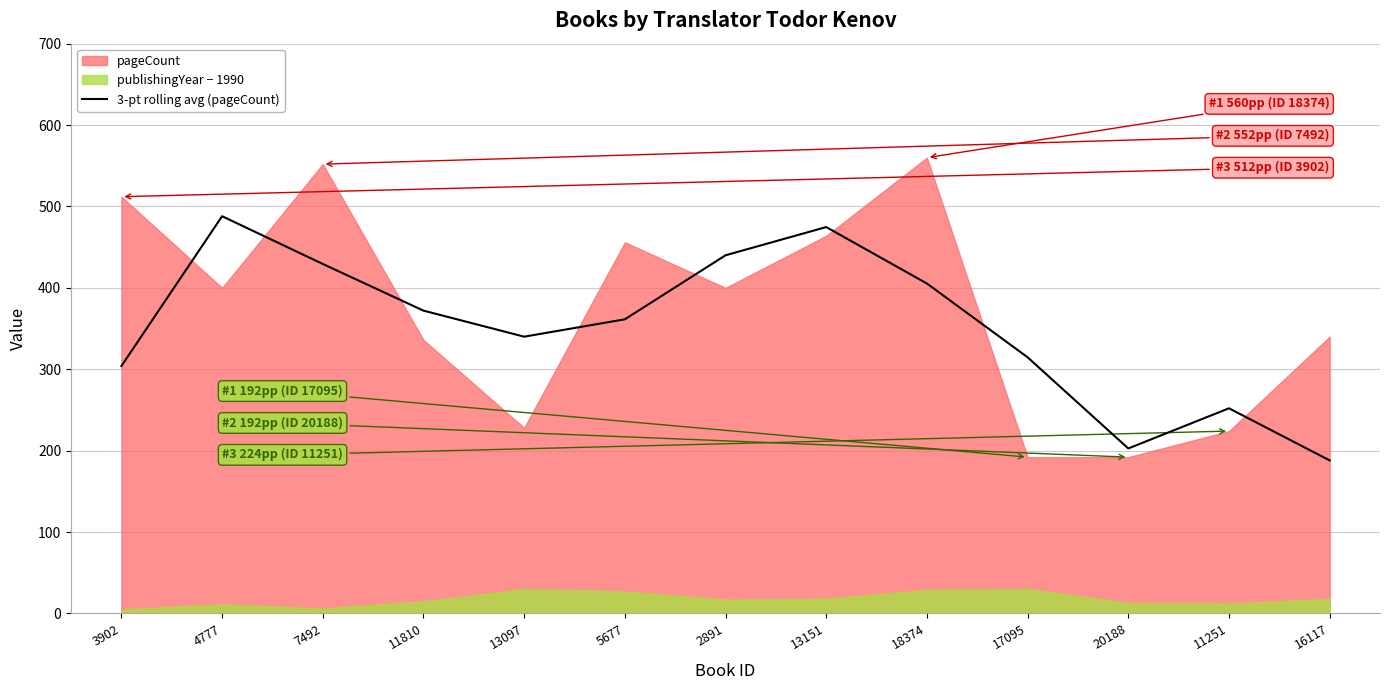

True or false: 3-pt rolling avg (pageCount) has a value of 340.0 at 13097.

True